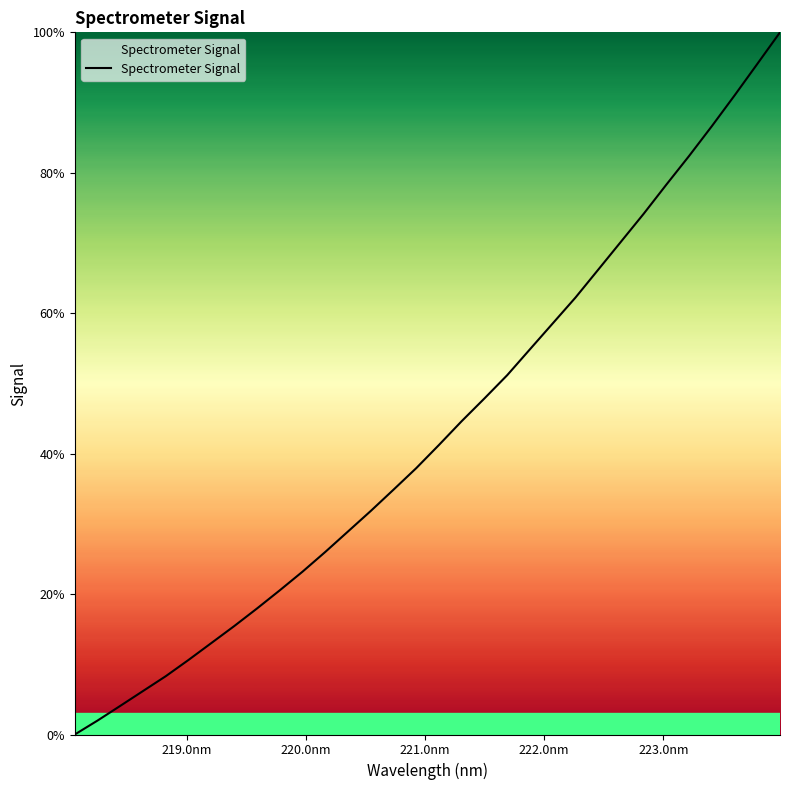

What is the greatest value displayed?

100.0